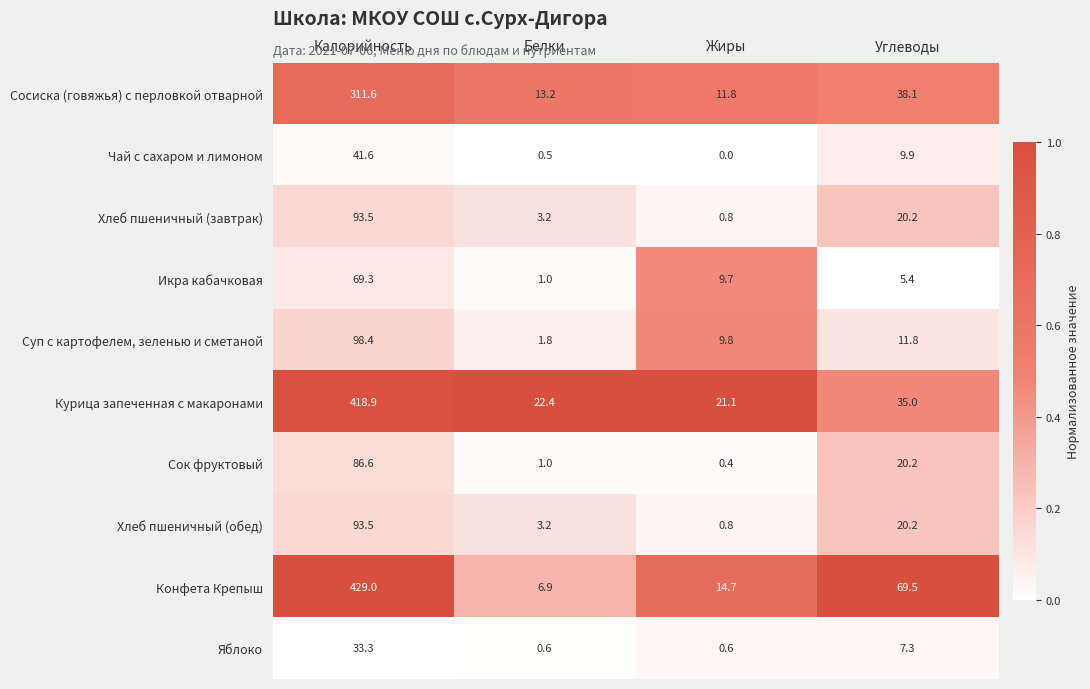

What is the average value of the Суп с картофелем, зеленью и сметаной series?

30.5